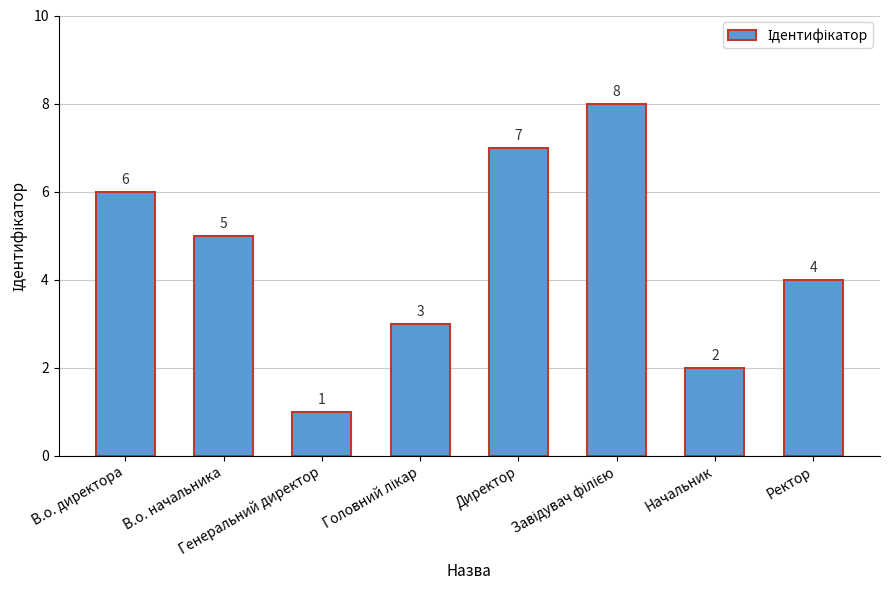

True or false: the data shows 5 at В.о. начальника.

True